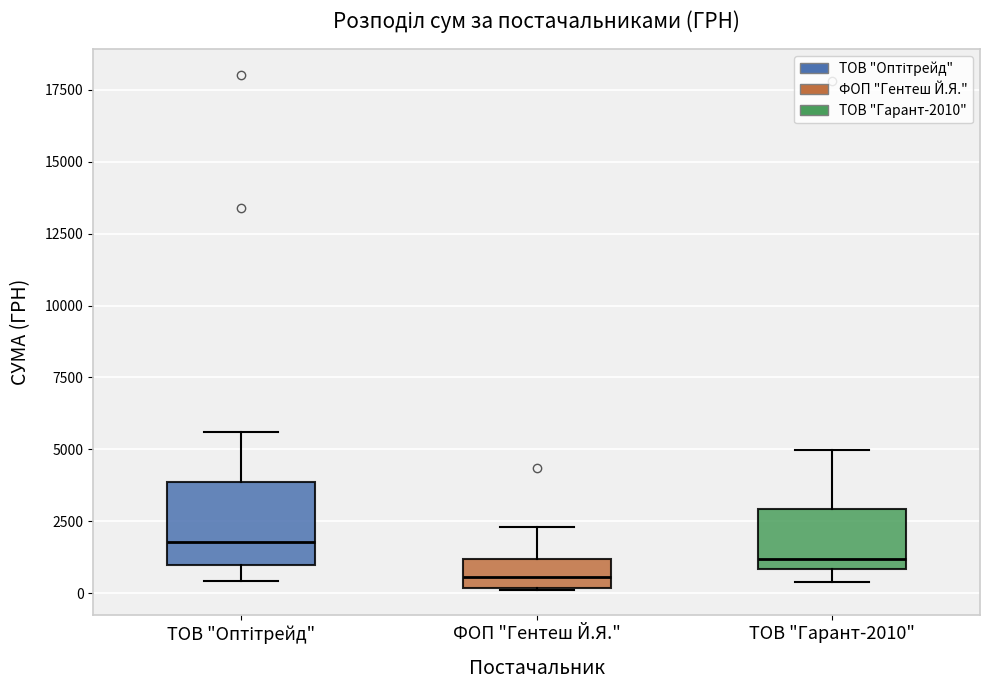

Which box is the tallest, from its lower edge to its upper edge?

ТОВ "Оптітрейд"